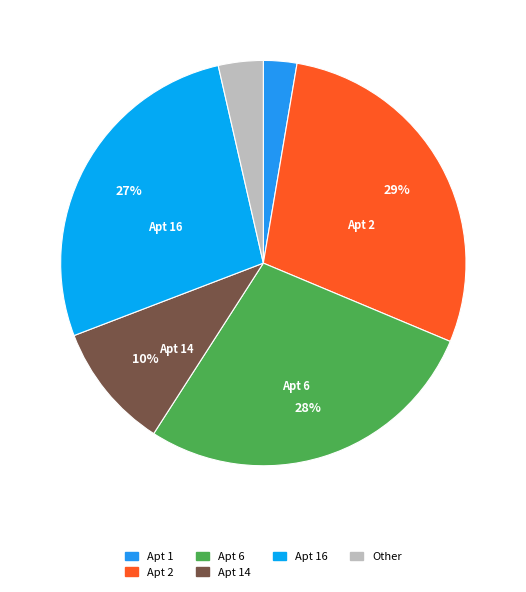

To the nearest percent, what is the average slice percentage?

17%